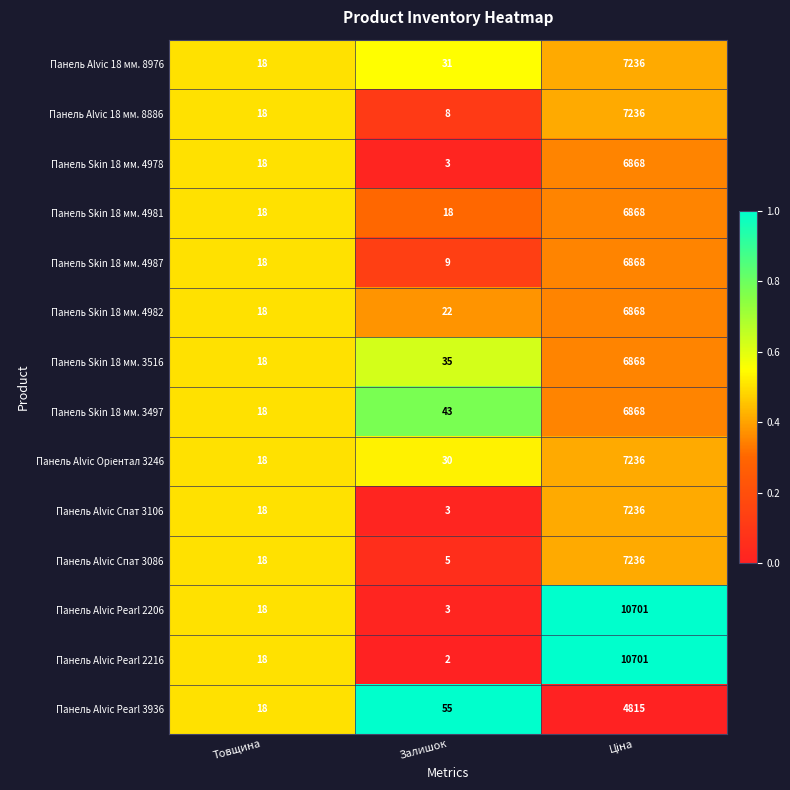

Which series has the largest range (max minus min)?

Панель Alvic Pearl 2216